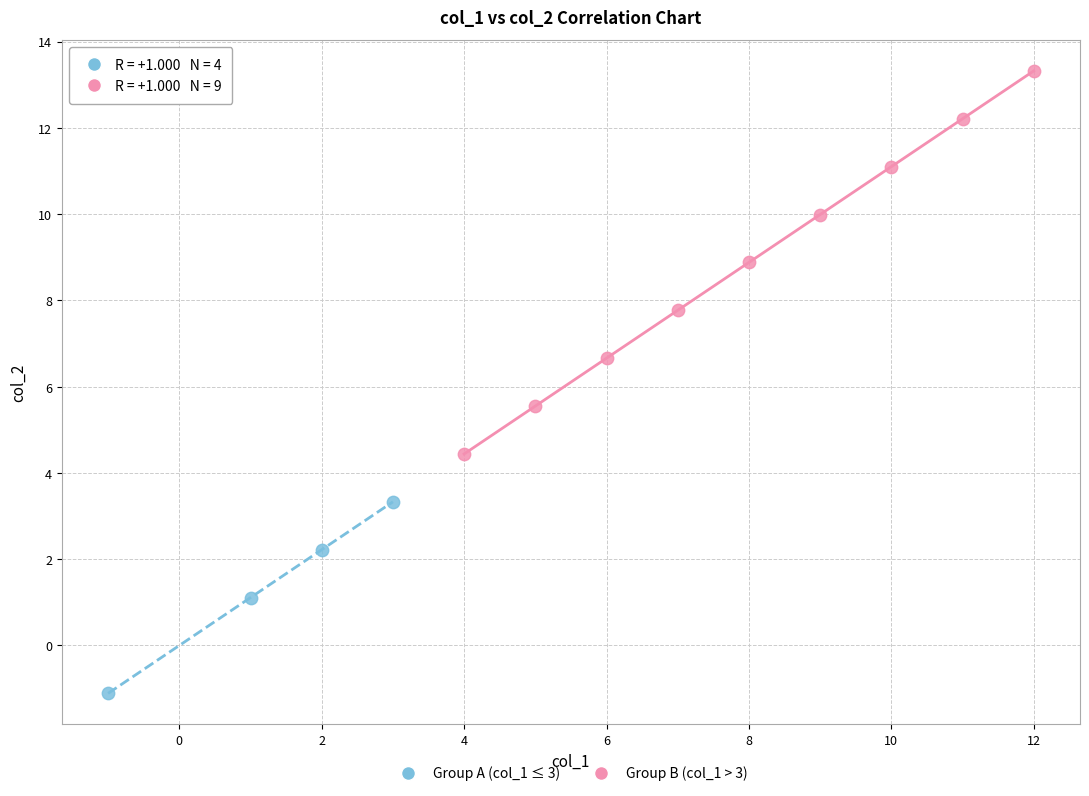

Which series reaches the maximum Y coordinate?

Group B (col_1 > 3)